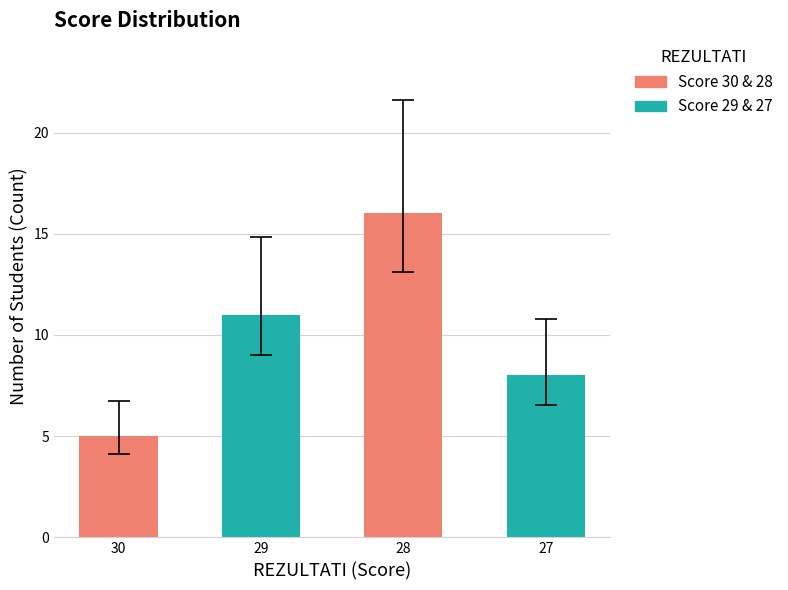

List the labels in order of value, smallest first.

30, 27, 29, 28